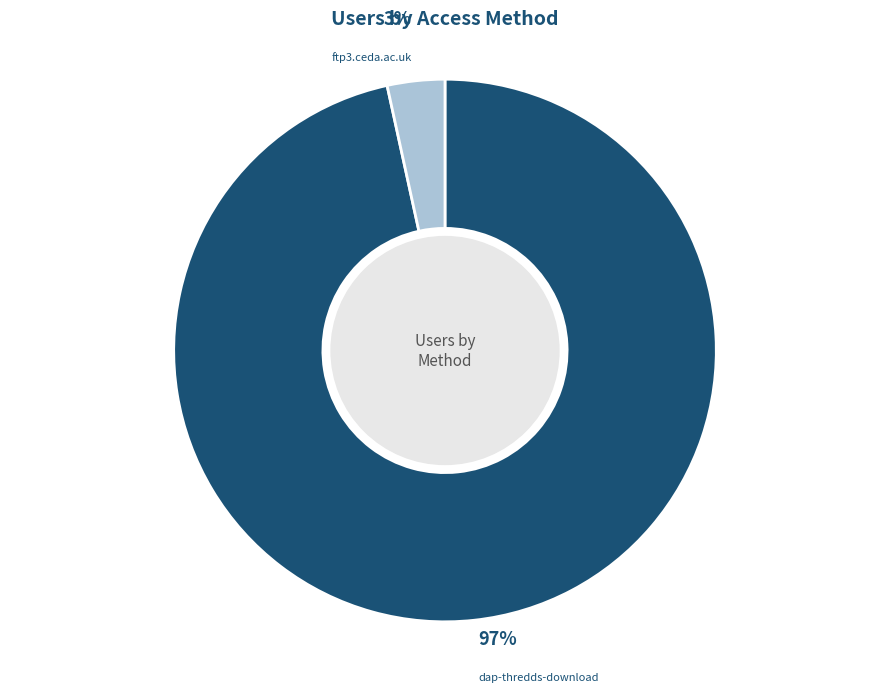

To the nearest percent, what percentage of the pie is dap-thredds-download?

97%